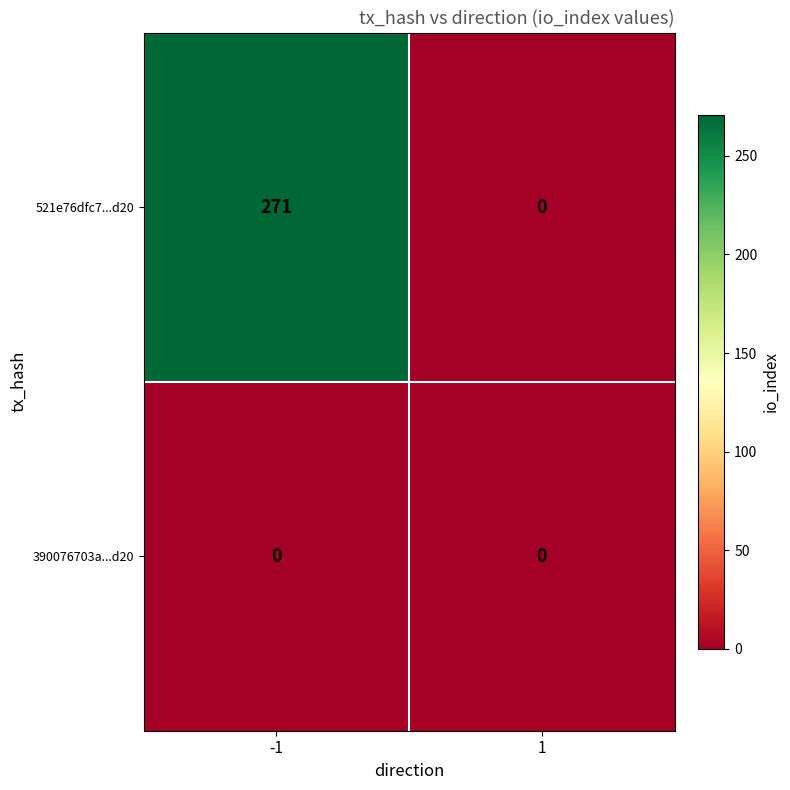

Reading left to right, extract all data points from this chart.

521e76dfc7...d20: -1=271	1=0
390076703a...d20: -1=0	1=0